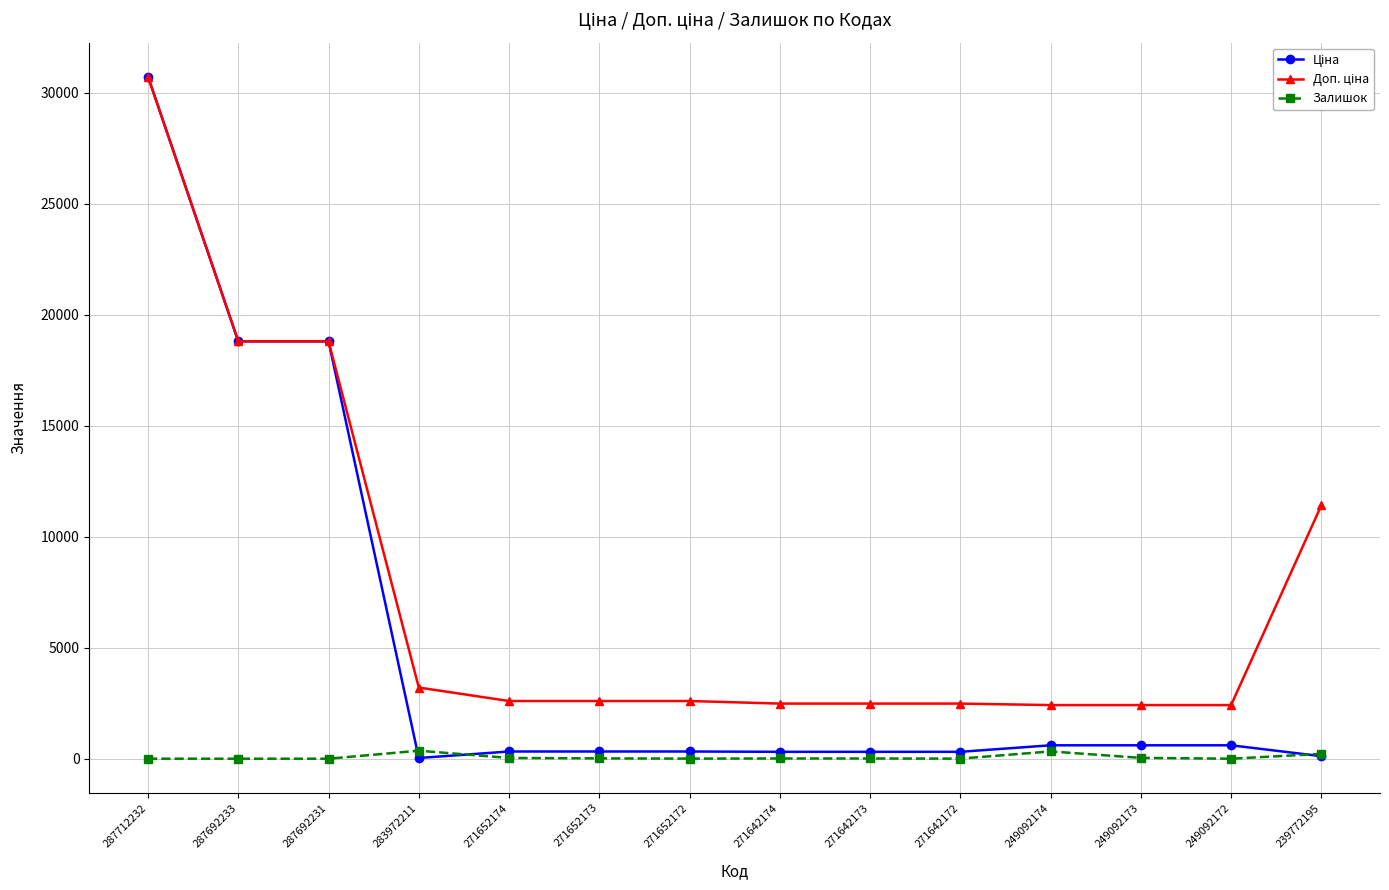

What is the value of the Залишок point at the 9th from the left?

10.0